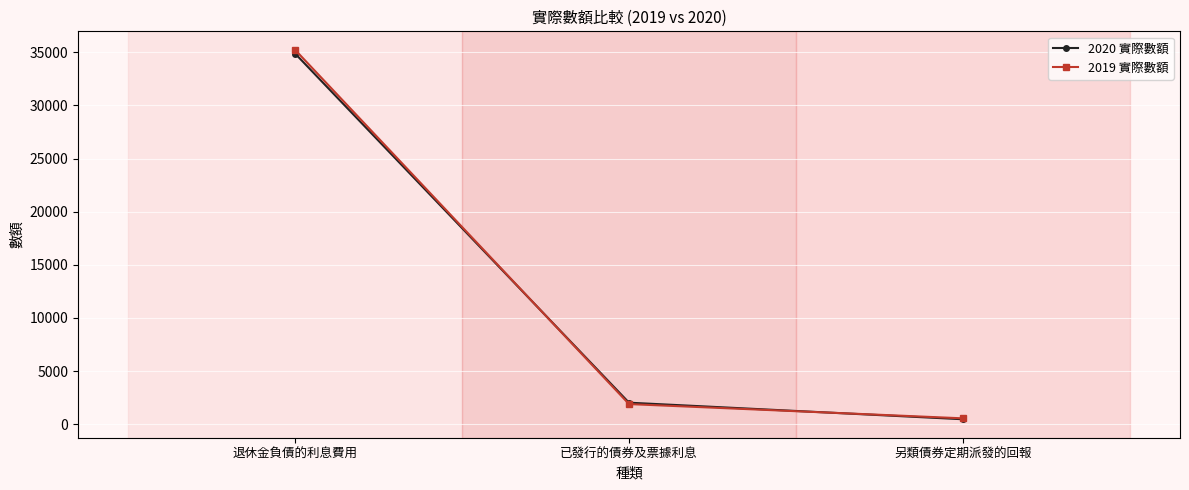

Rank the categories by 2019 實際數額 value from highest to lowest.

退休金負債的利息費用, 已發行的債券及票據利息, 另類債券定期派發的回報